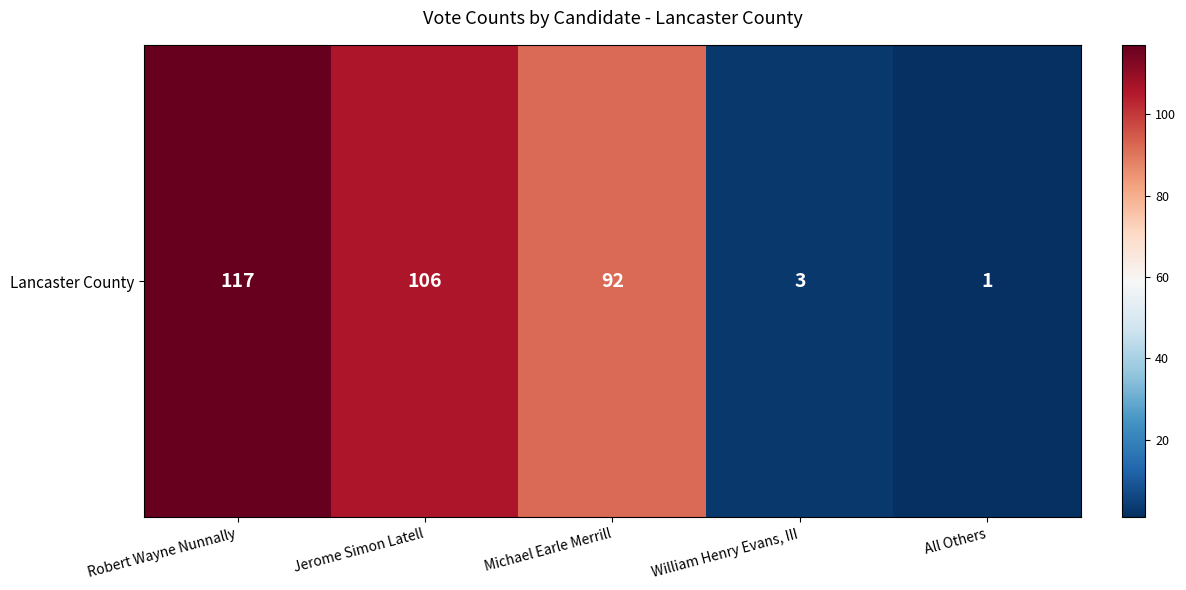

Which has a higher value, Jerome Simon Latell or Robert Wayne Nunnally?

Robert Wayne Nunnally